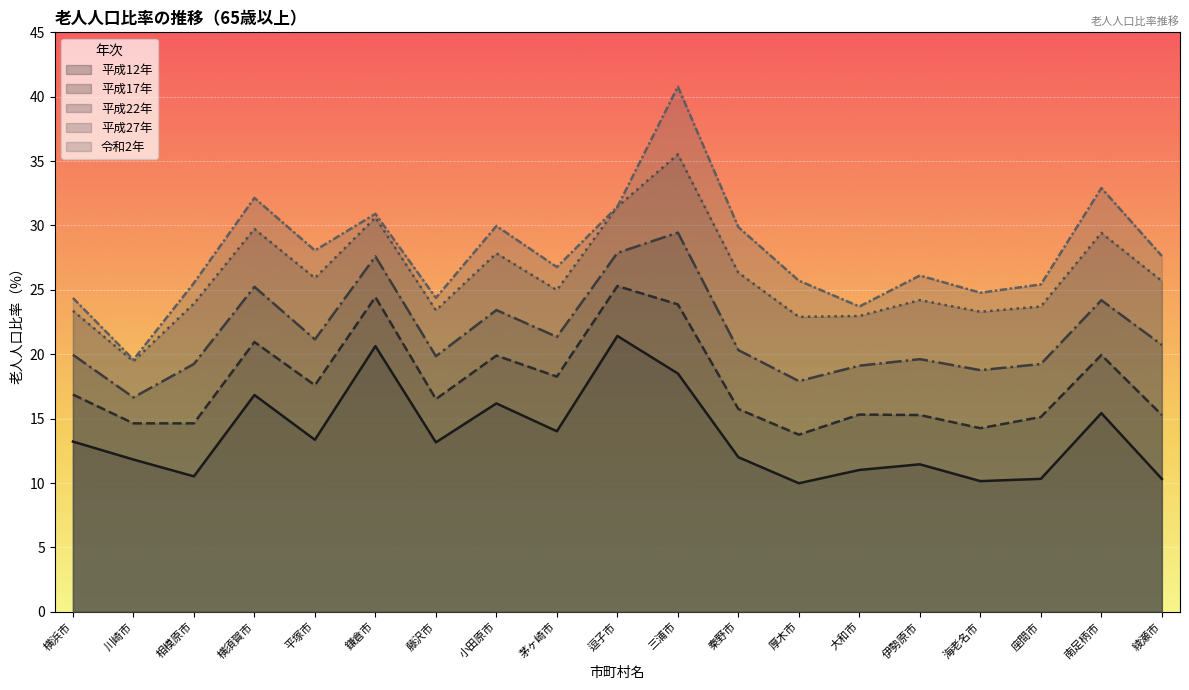

The value of 平成22年 at 横須賀市 is 25.2. True or false?

True